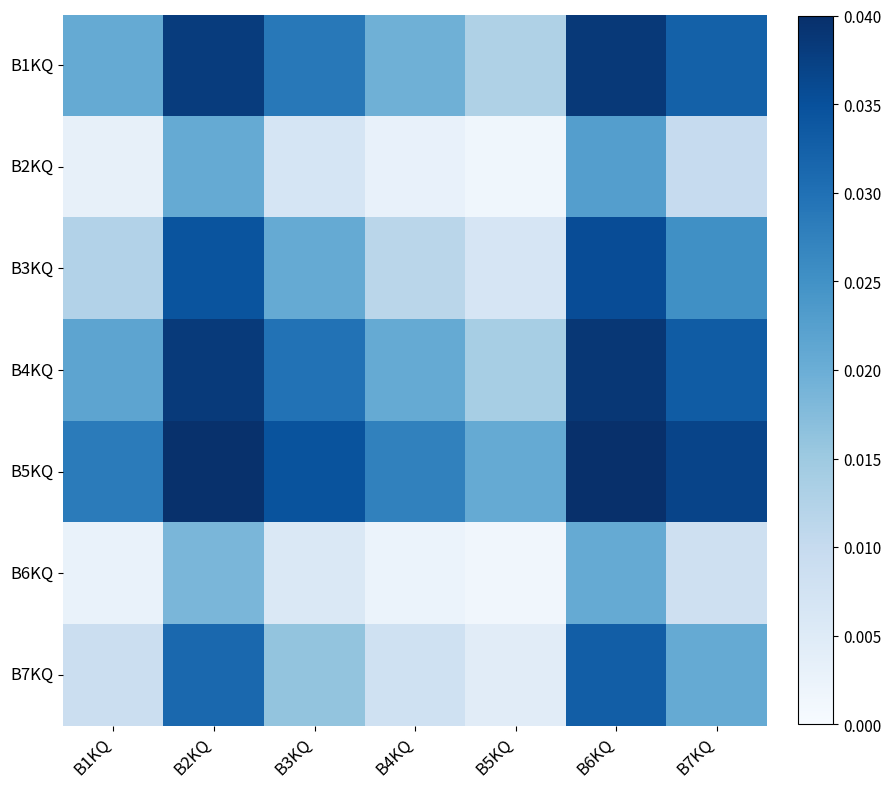

Which category has the highest value across all series?

B6KQ